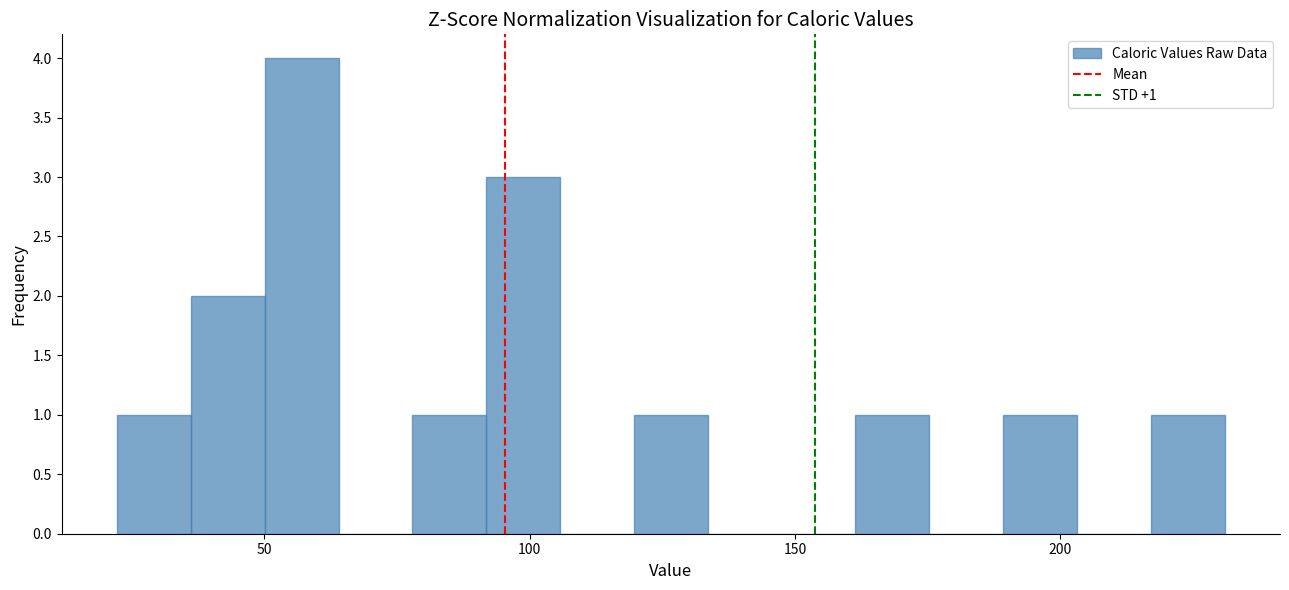

Read against the x-axis, roughly where is the centre of the tallest bar?

55